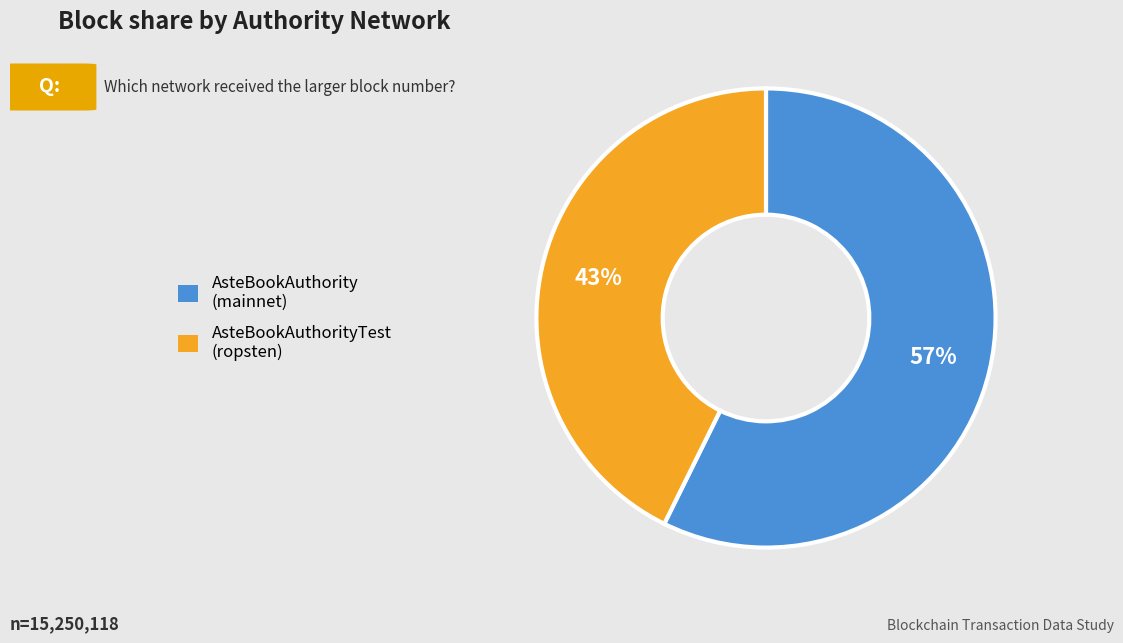

Does any single category account for the majority?

Yes